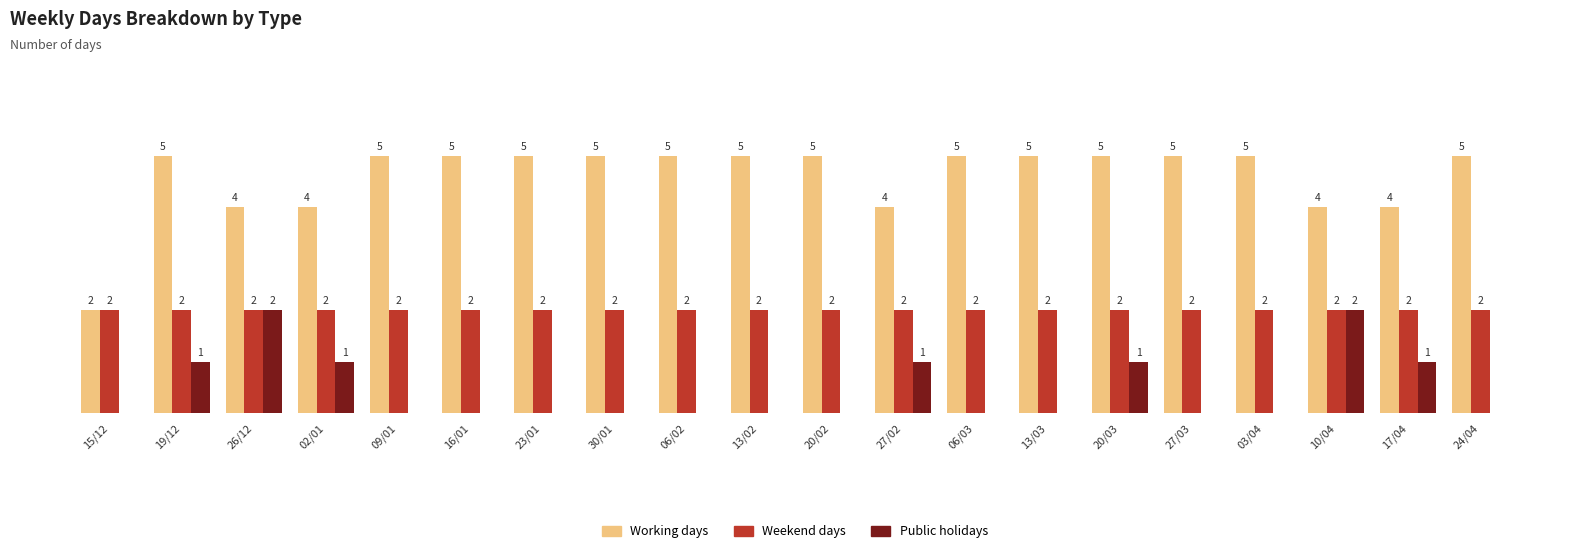

Which series has the largest total across all categories?

Working days